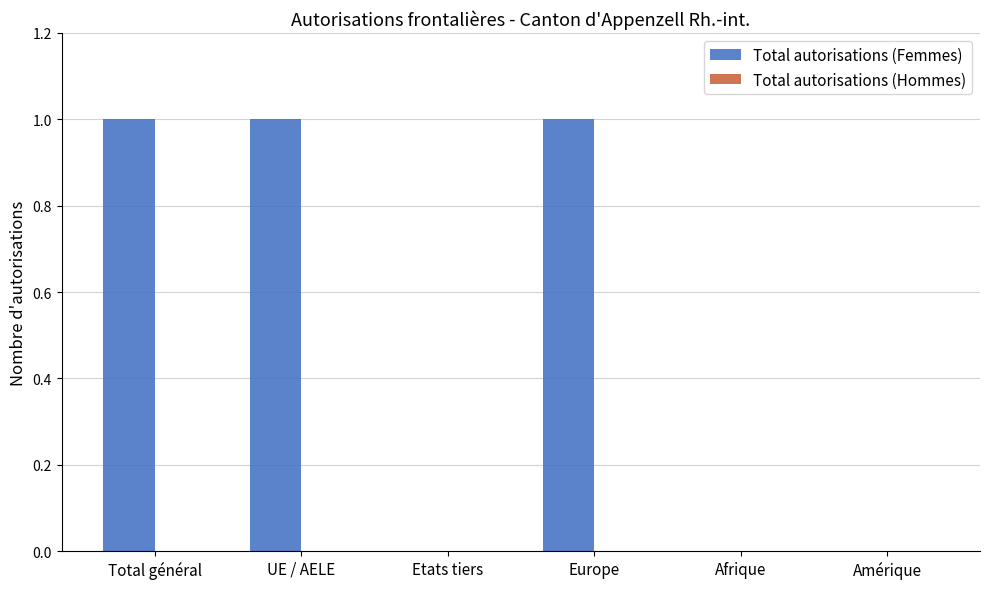

Does the chart contain stacked bars?

No